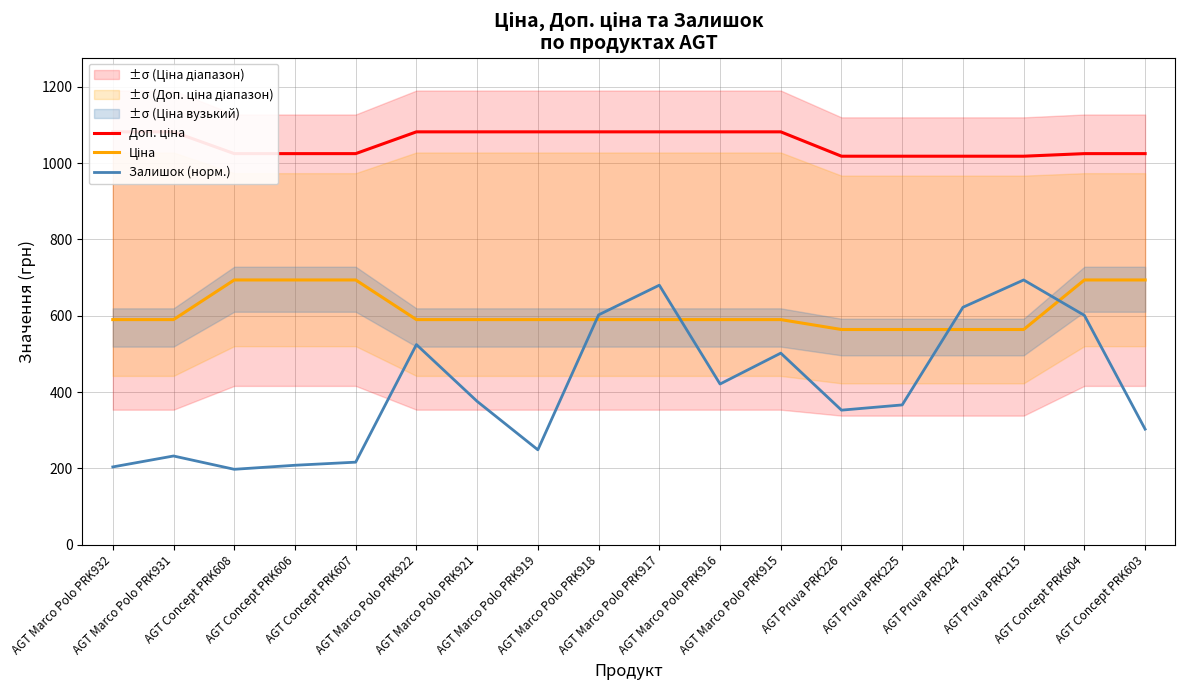

What position from the right is AGT Marco Polo PRK919?

11